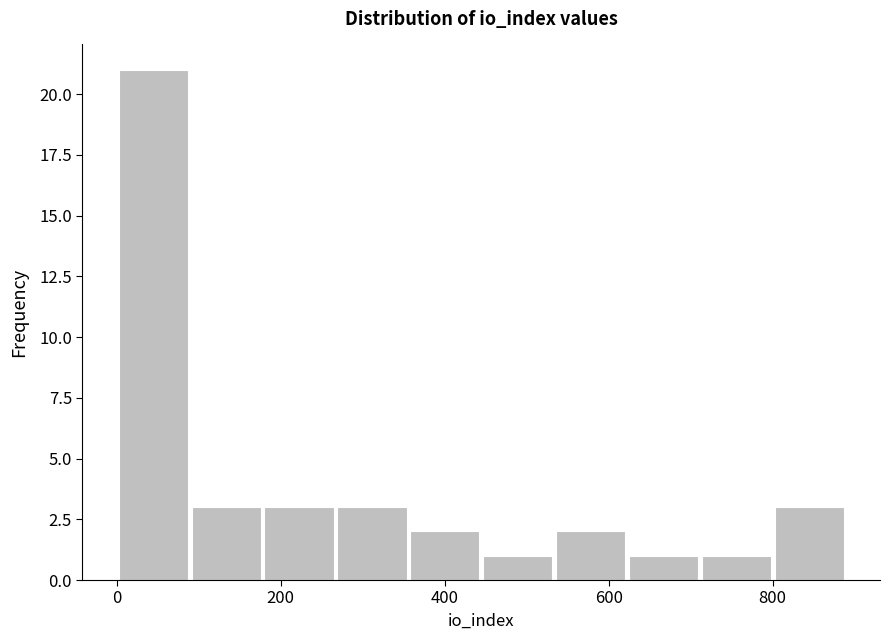

Reading left to right, transcribe this chart: for each bar, give the range it covers on the x-axis and its height. Neither the bar edges nor the heights are printed on the chart, so give them approximately, as read against the axes.

0 to 80: 21
80 to 180: 3
180 to 260: 3
260 to 360: 3
360 to 440: 2
440 to 540: 1
540 to 620: 2
620 to 720: 1
720 to 800: 1
800 to 880: 3